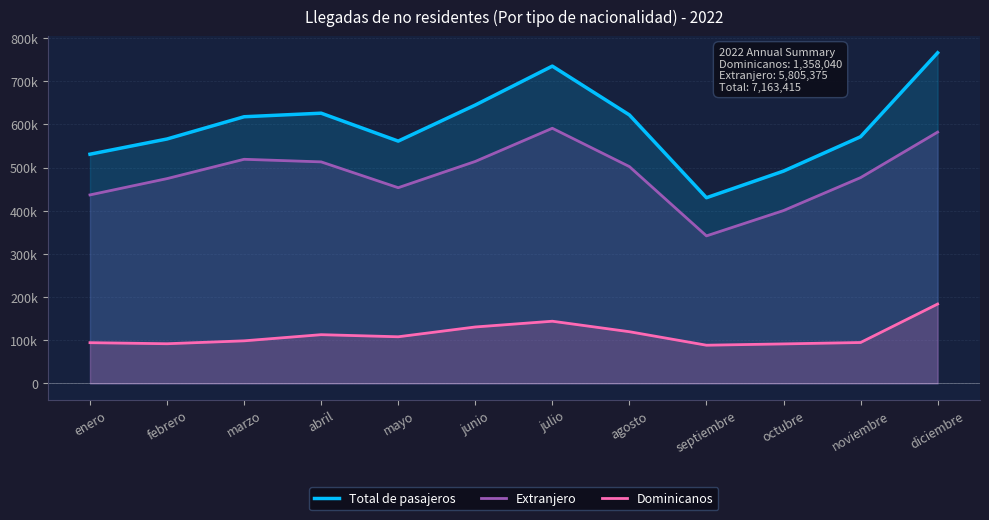

True or false: Extranjero and Dominicanos intersect in this chart.

False